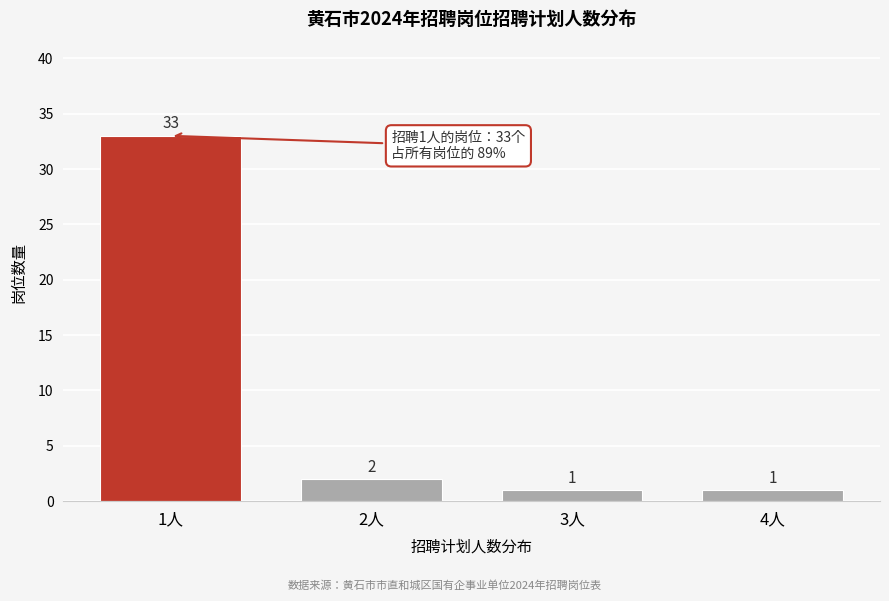

Reading left to right, transcribe all the data shown in this chart.

33	2	1	1